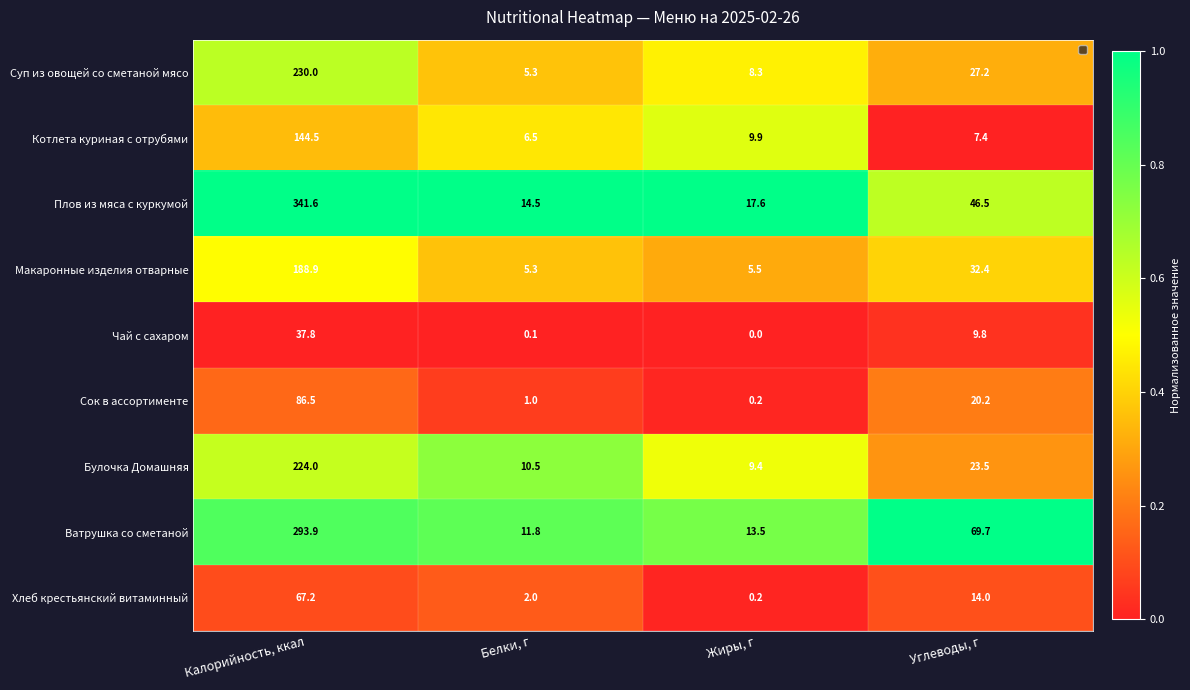

What is the difference between the Котлета куриная с отрубями values at Жиры, г and Калорийность, ккал?

134.6